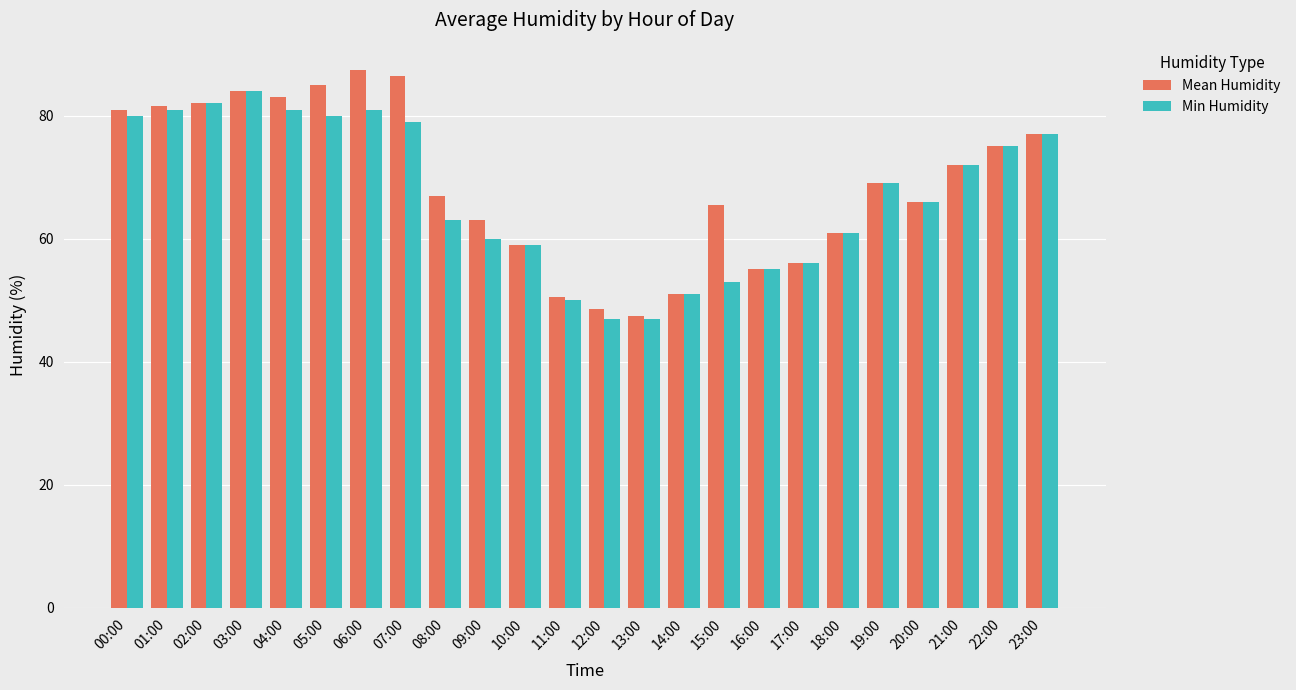

Reading right to left, extract all data points from this chart.

Mean Humidity: 23:00=77.0	22:00=75.0	21:00=72.0	20:00=66.0	19:00=69.0	18:00=61.0	17:00=56.0	16:00=55.0	15:00=65.5	14:00=51.0	13:00=47.5	12:00=48.5	11:00=50.5	10:00=59.0	09:00=63.0	08:00=67.0	07:00=86.5	06:00=87.5	05:00=85.0	04:00=83.0	03:00=84.0	02:00=82.0	01:00=81.5	00:00=81.0
Min Humidity: 23:00=77.0	22:00=75.0	21:00=72.0	20:00=66.0	19:00=69.0	18:00=61.0	17:00=56.0	16:00=55.0	15:00=53.0	14:00=51.0	13:00=47.0	12:00=47.0	11:00=50.0	10:00=59.0	09:00=60.0	08:00=63.0	07:00=79.0	06:00=81.0	05:00=80.0	04:00=81.0	03:00=84.0	02:00=82.0	01:00=81.0	00:00=80.0